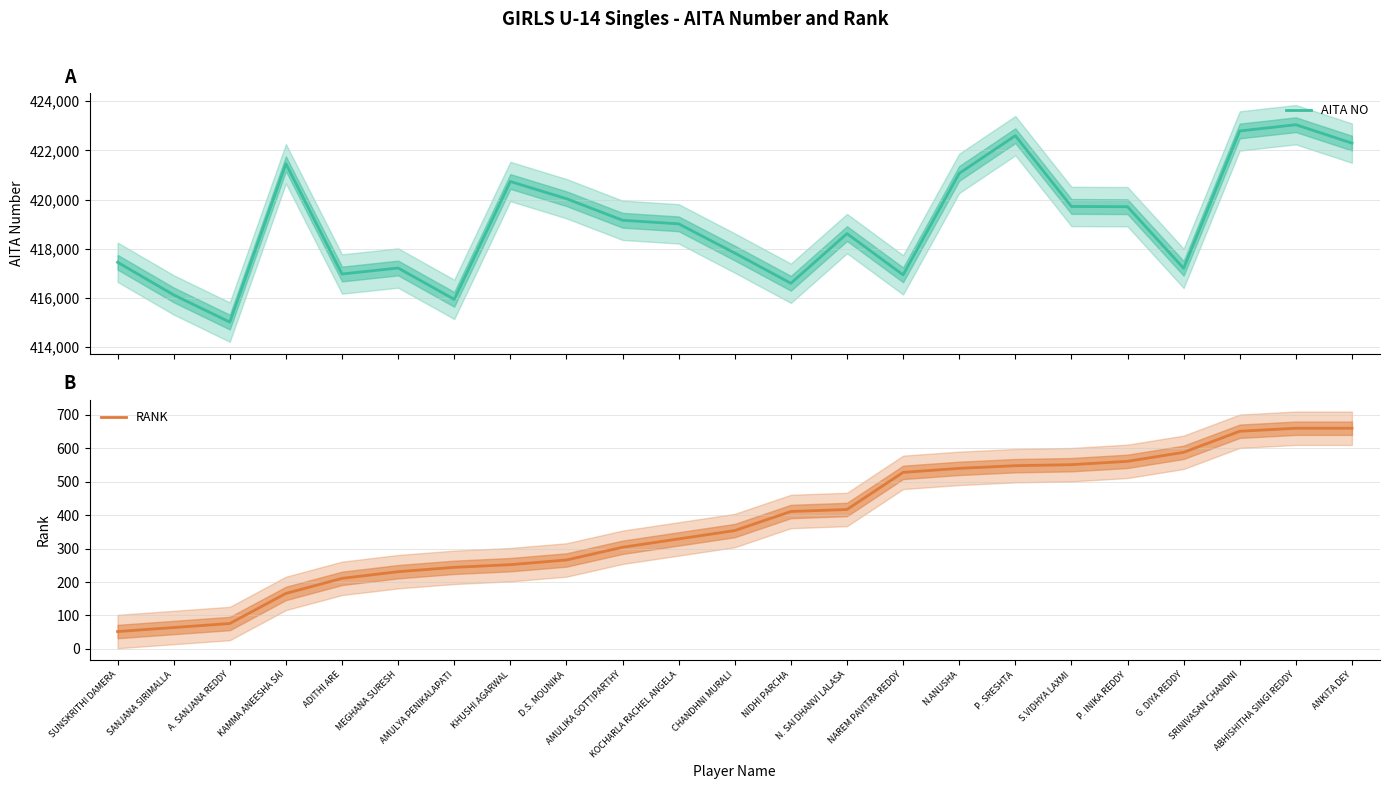

True or false: RANK has a value of 170 at G. DIYA REDDY.

False